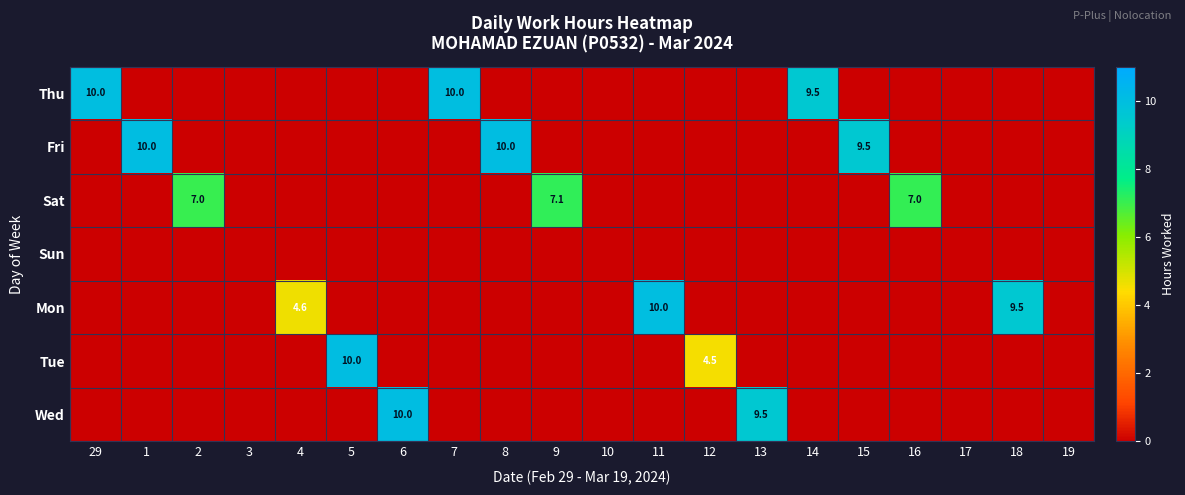

At which category is the sum across all series the highest?

1